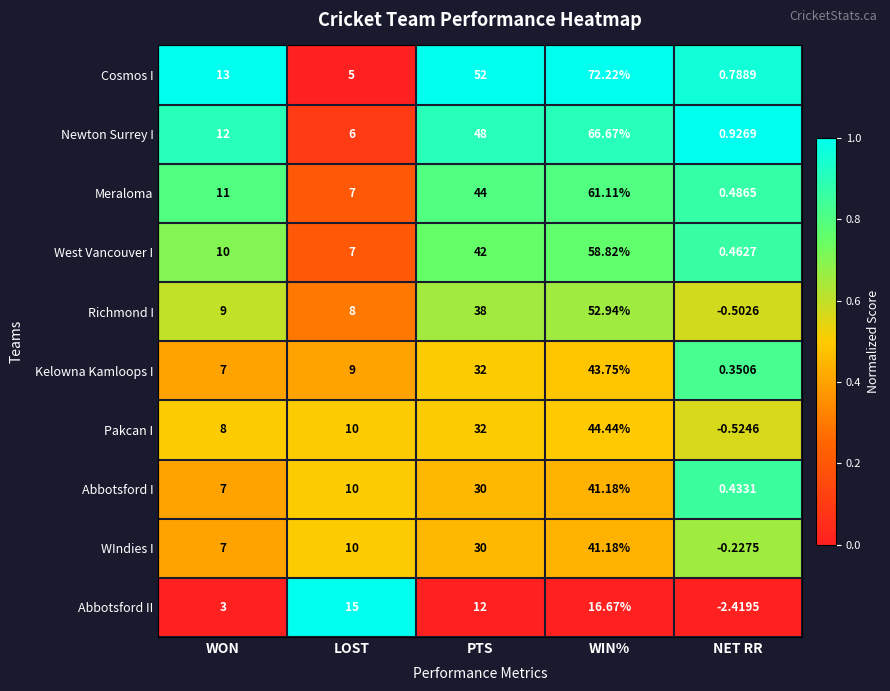

At which category is the sum across all series the highest?

WIN%